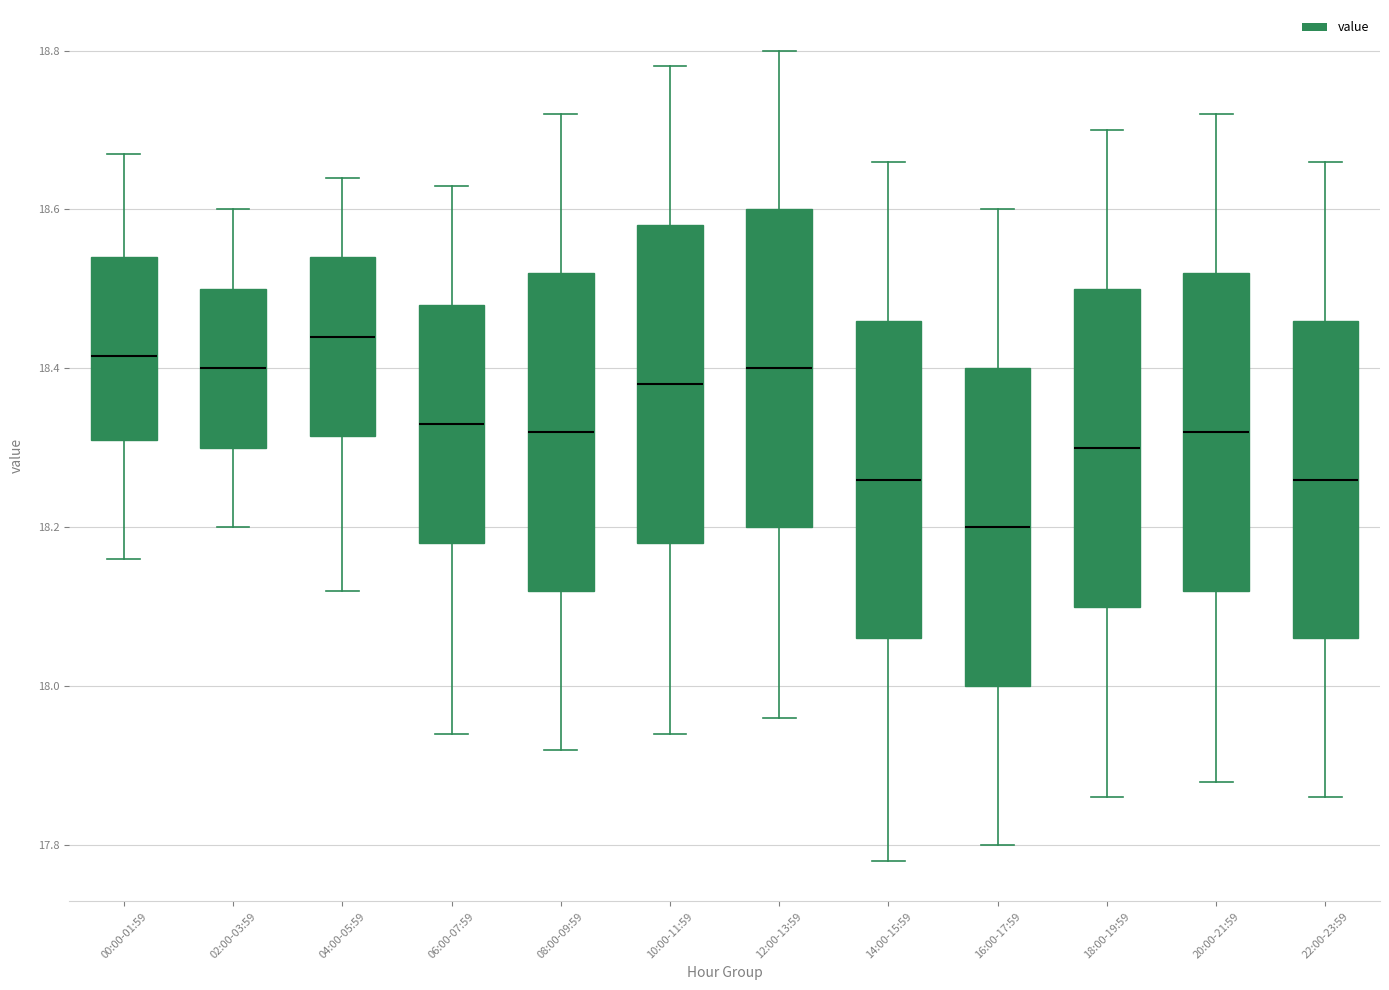

Reading left to right, read every box against the y-axis: the position of its median line, the range the box covers, and the ends of its whiskers. The values are not printed on the chart, so give them approximately, as read against the axis.

00:00-01:59: median 18.42, box 18.32 to 18.54, whiskers 18.16 to 18.68
02:00-03:59: median 18.40, box 18.30 to 18.50, whiskers 18.20 to 18.60
04:00-05:59: median 18.44, box 18.32 to 18.54, whiskers 18.12 to 18.64
06:00-07:59: median 18.34, box 18.18 to 18.48, whiskers 17.94 to 18.64
08:00-09:59: median 18.32, box 18.12 to 18.52, whiskers 17.92 to 18.72
10:00-11:59: median 18.38, box 18.18 to 18.58, whiskers 17.94 to 18.78
12:00-13:59: median 18.40, box 18.20 to 18.60, whiskers 17.96 to 18.80
14:00-15:59: median 18.26, box 18.06 to 18.46, whiskers 17.78 to 18.66
16:00-17:59: median 18.20, box 18.00 to 18.40, whiskers 17.80 to 18.60
18:00-19:59: median 18.30, box 18.10 to 18.50, whiskers 17.86 to 18.70
20:00-21:59: median 18.32, box 18.12 to 18.52, whiskers 17.88 to 18.72
22:00-23:59: median 18.26, box 18.06 to 18.46, whiskers 17.86 to 18.66